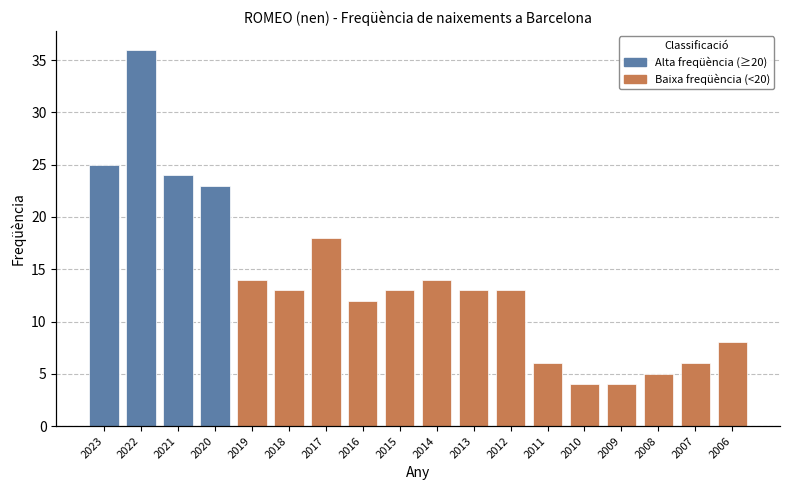

True or false: Alta freqüència (≥20) has a value of -15 at 2012.

False